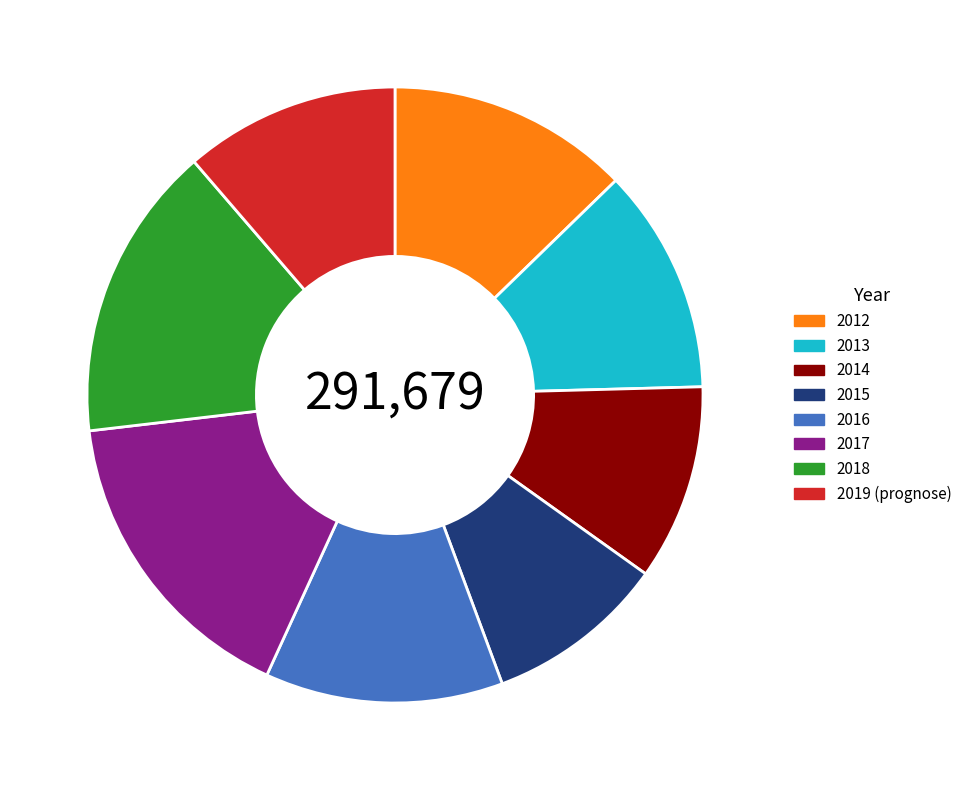

True or false: 2019 (prognose) accounts for 11% of the total.

True